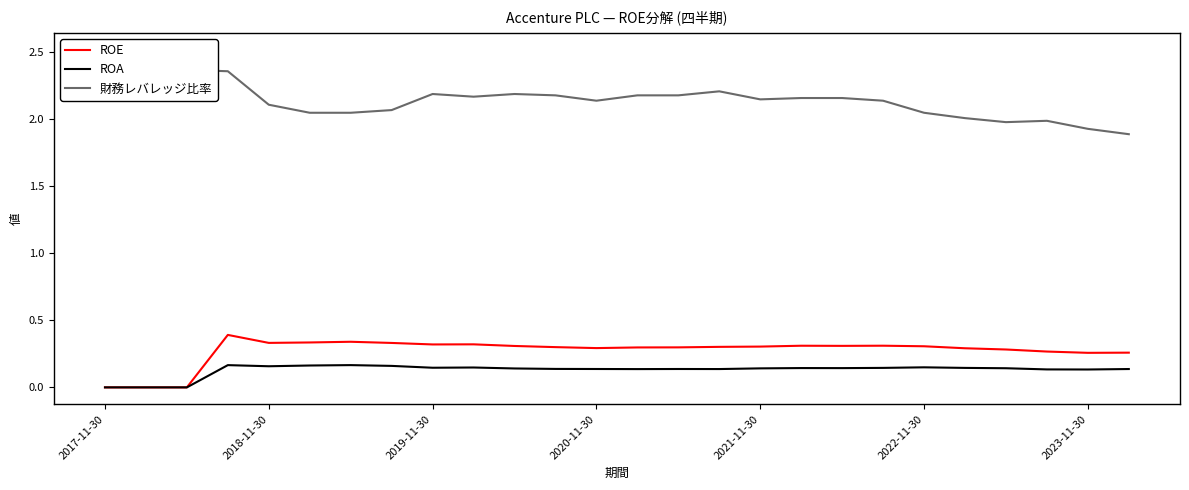

What is the difference between the highest and lowest values at 17?

2.0